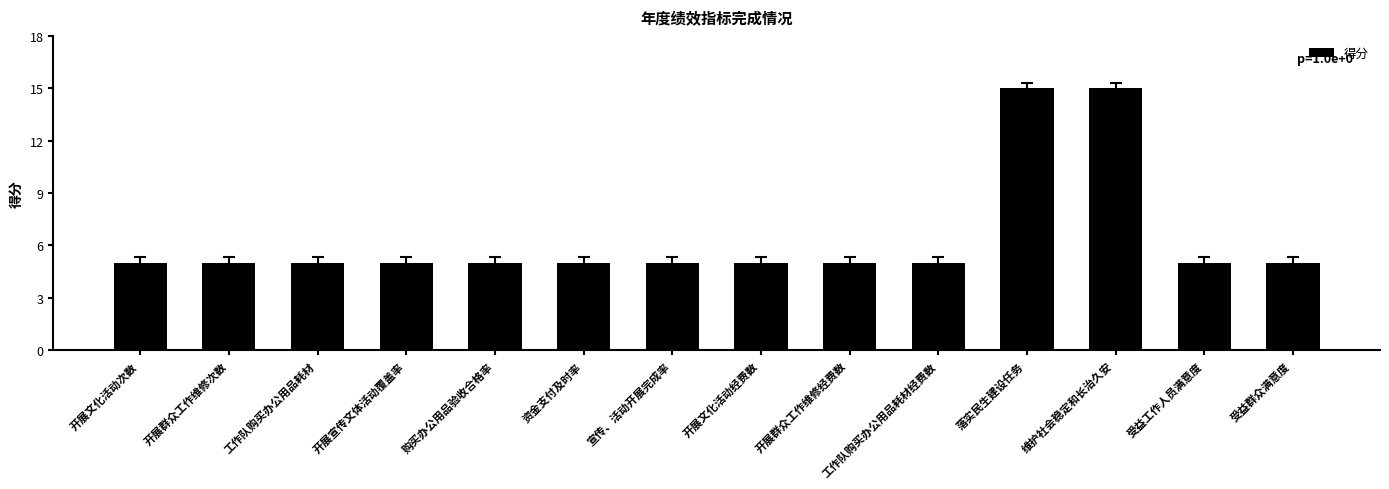

What is the approximate value at 资金支付及时率?

5